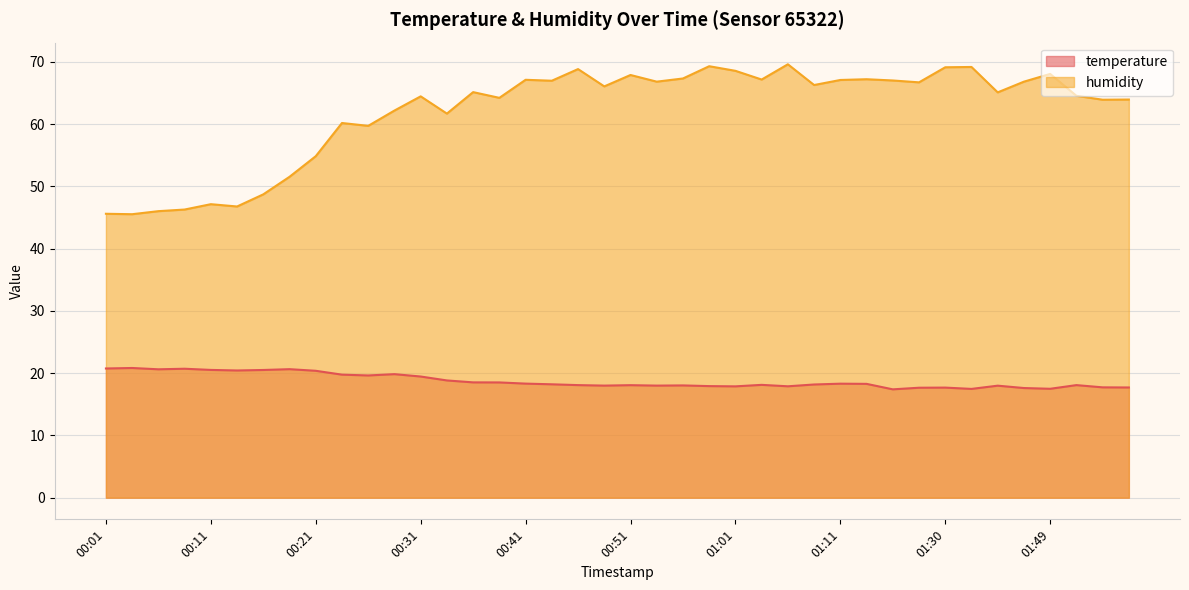

How many values in the temperature series exceed 18?

26